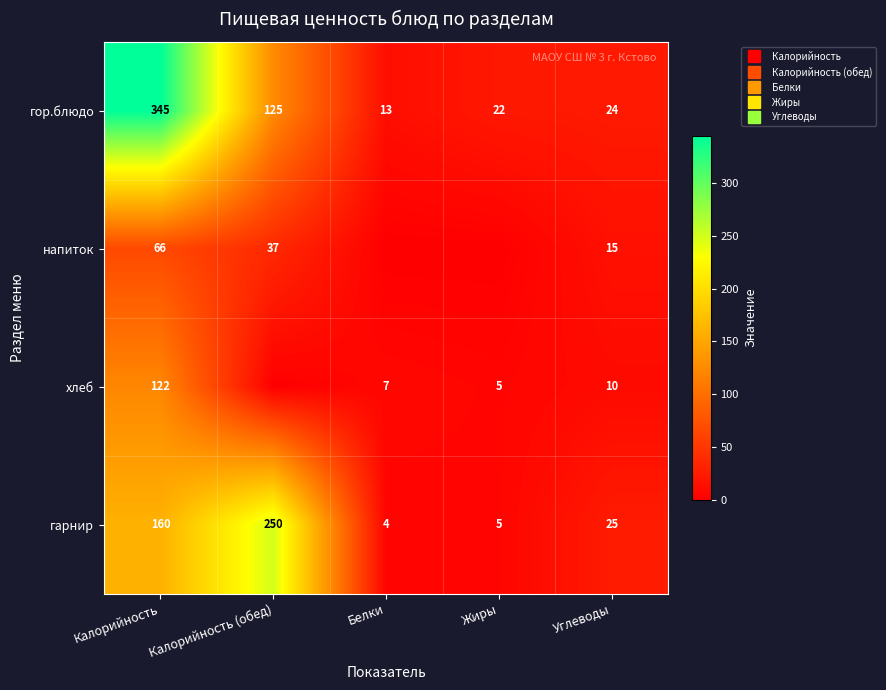

True or false: гарнир has a value of 364 at Калорийность (обед).

False